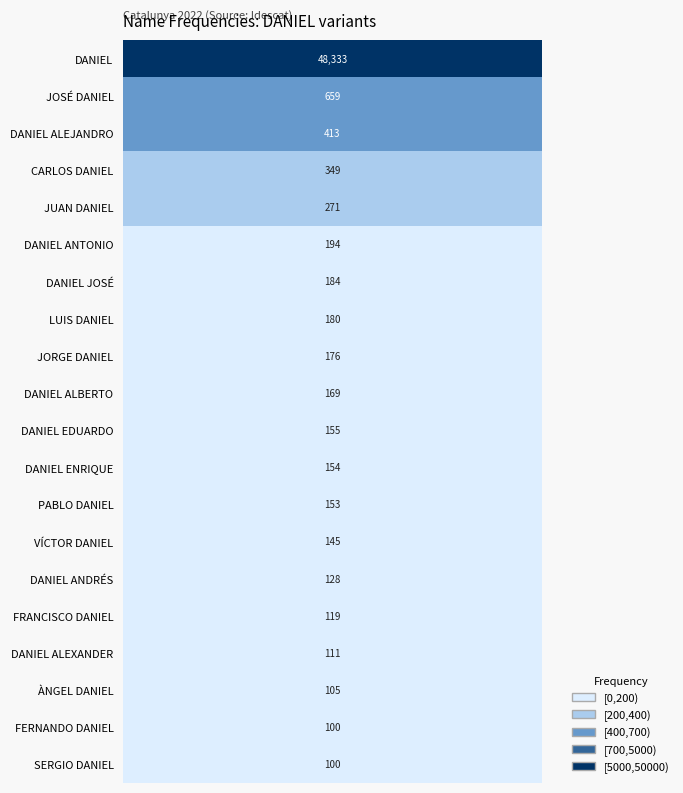

What is the difference between the values at FERNANDO DANIEL and CARLOS DANIEL?

249